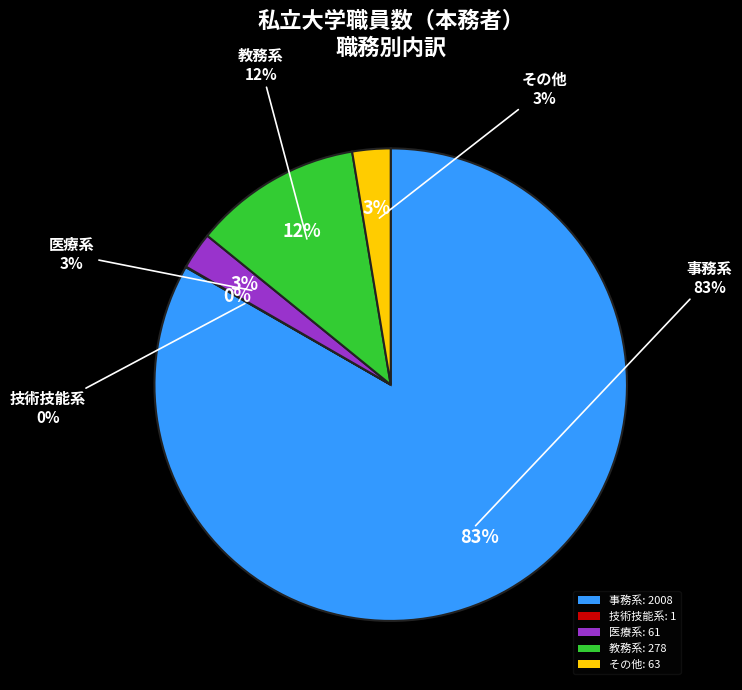

Is it true that 教務系 is 12% of the pie?

True